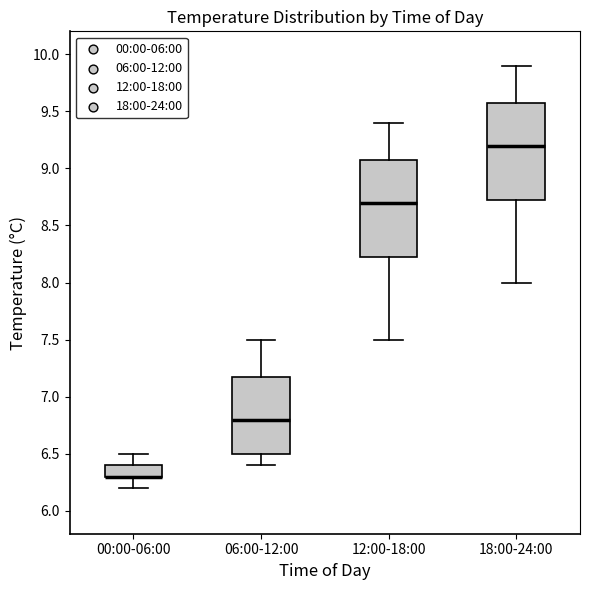

Reading left to right, transcribe this box plot: for each box, give where its median line is, the range the box spans, and where its two whiskers end, as read against the y-axis. The values are not printed on the chart, so give them approximately, as read against the axis.

00:00-06:00: median 6.30 (drawn on the box's lower edge), box 6.30 to 6.40, whiskers 6.20 to 6.50
06:00-12:00: median 6.80, box 6.50 to 7.20, whiskers 6.40 to 7.50
12:00-18:00: median 8.70, box 8.25 to 9.10, whiskers 7.50 to 9.40
18:00-24:00: median 9.20, box 8.75 to 9.60, whiskers 8.00 to 9.90